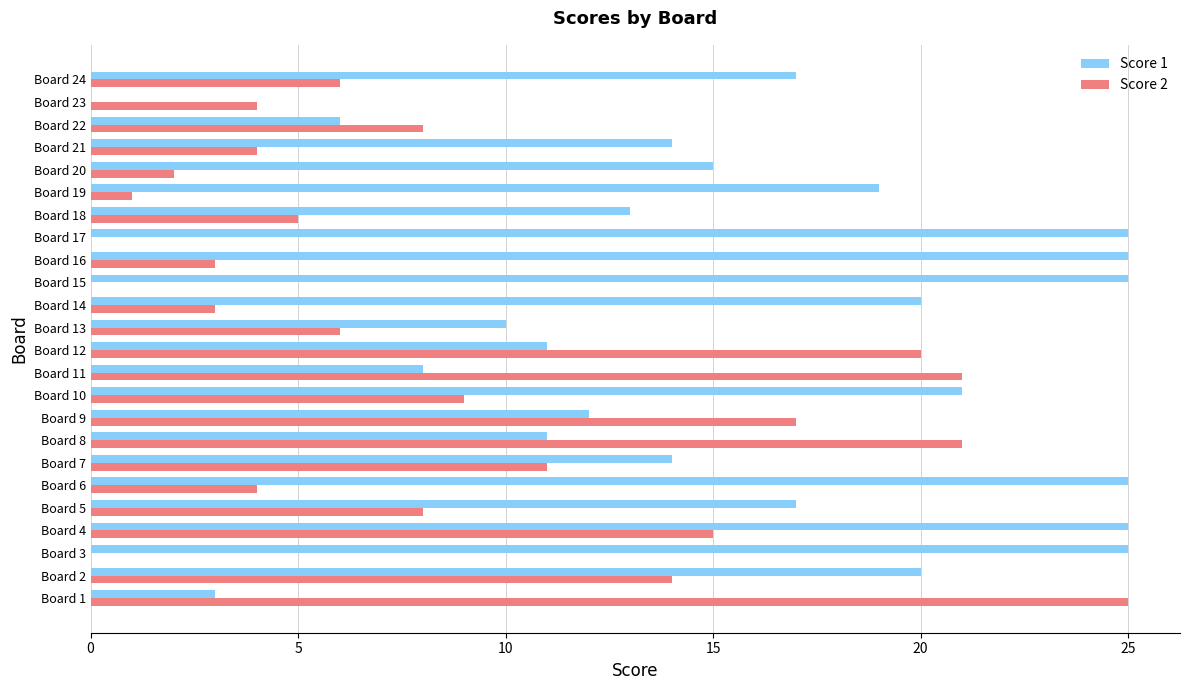

Is it true that Score 2 equals 14 at Board 15?

False